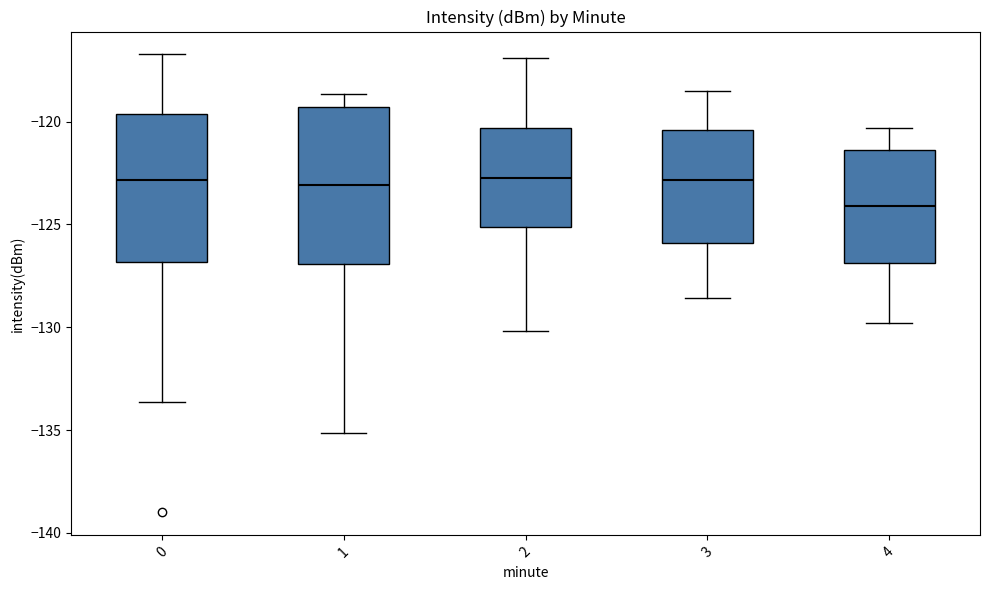

Reading left to right, read every box against the y-axis: the position of its median line, the range the box covers, and the ends of its whiskers. The values are not printed on the chart, so give them approximately, as read against the axis.

0: median -123.0, box -127.0 to -119.5, whiskers -133.5 to -116.5
1: median -123.0, box -127.0 to -119.5, whiskers -135.0 to -118.5
2: median -122.5, box -125.0 to -120.5, whiskers -130.0 to -117.0
3: median -123.0, box -126.0 to -120.5, whiskers -128.5 to -118.5
4: median -124.0, box -127.0 to -121.5, whiskers -130.0 to -120.5